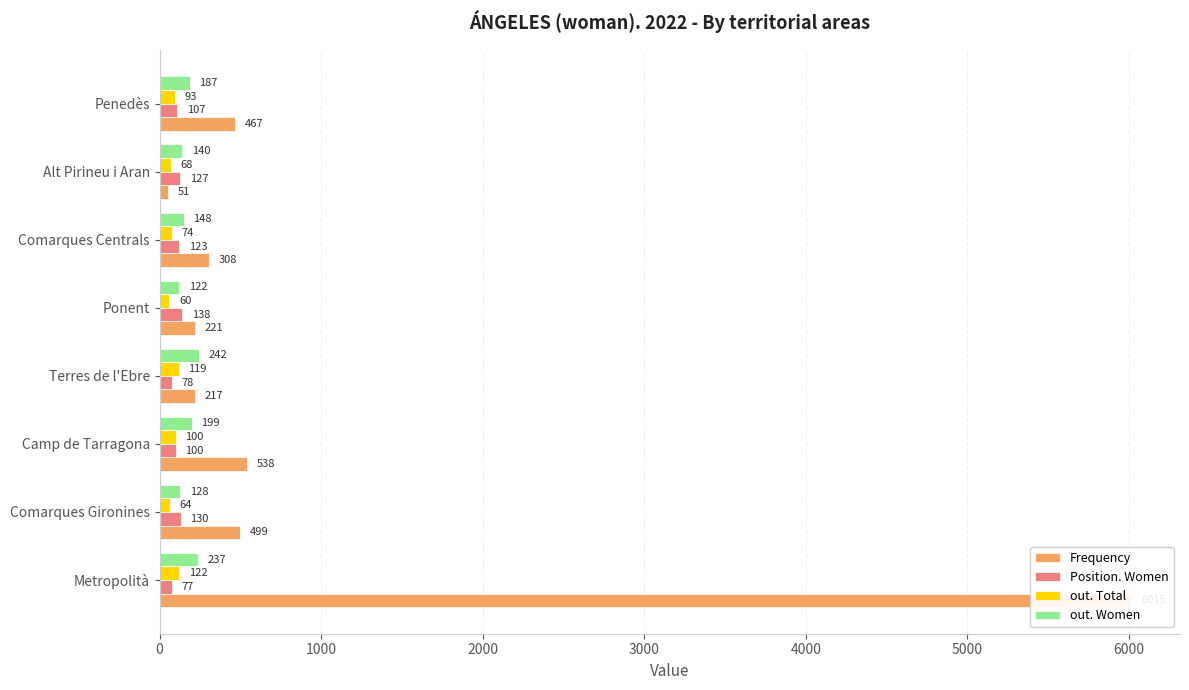

What is the difference between the maximum and second lowest values in the out. Total series?

58